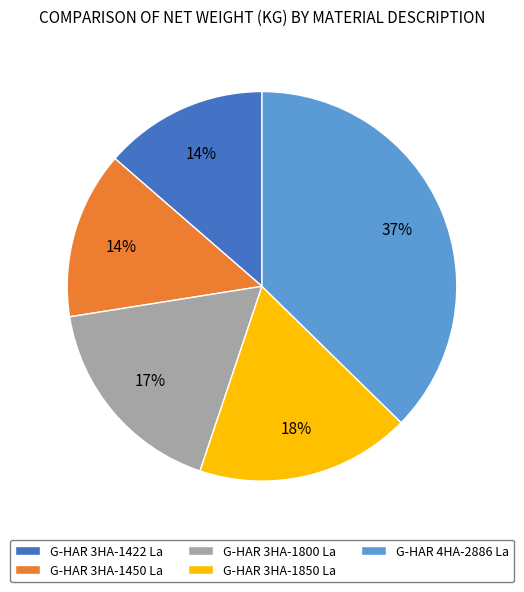

Is the sum of G-HAR 3HA-1800 La and G-HAR 3HA-1450 La greater than half?

No